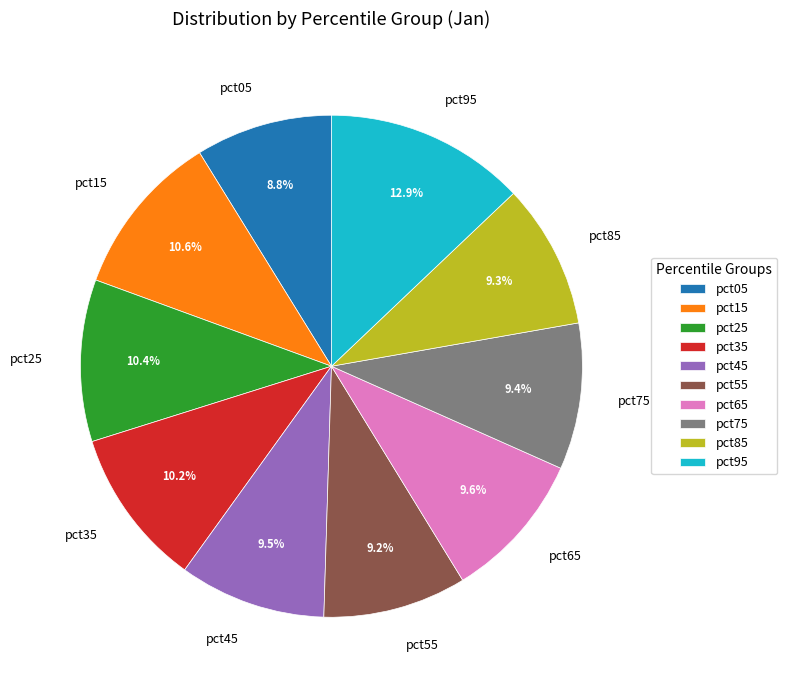

How many segments does this pie chart have?

10